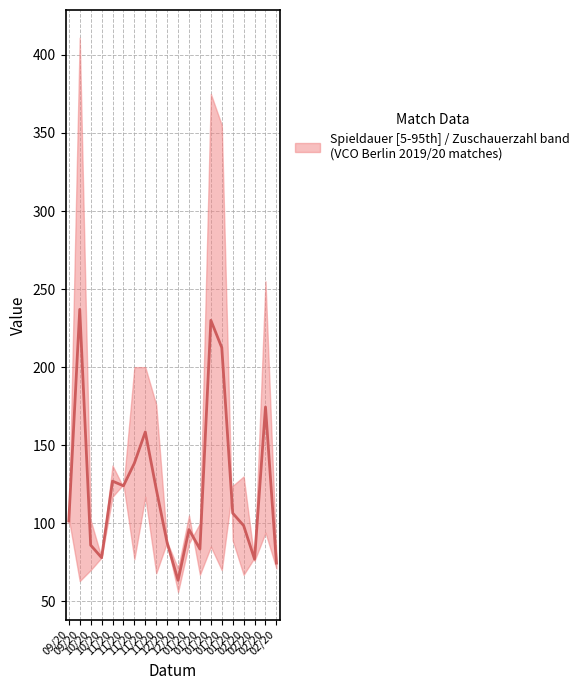

What is the ratio of the value at 01/20 to the value at 10/20?

2.7